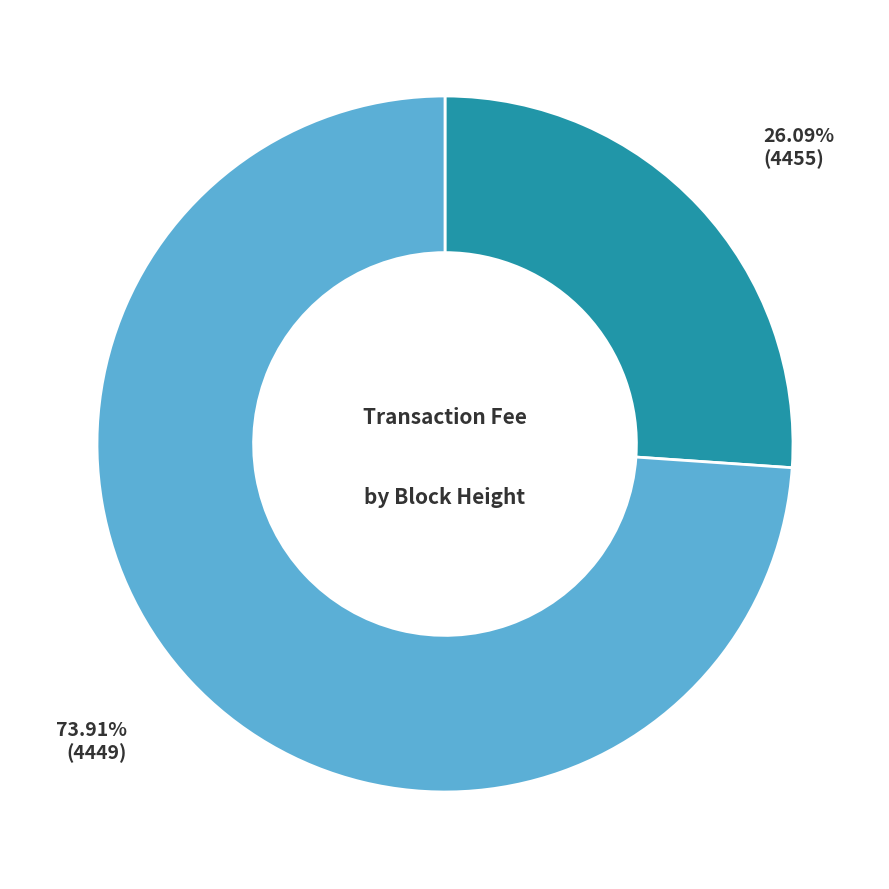

Is there a majority slice in this chart?

Yes